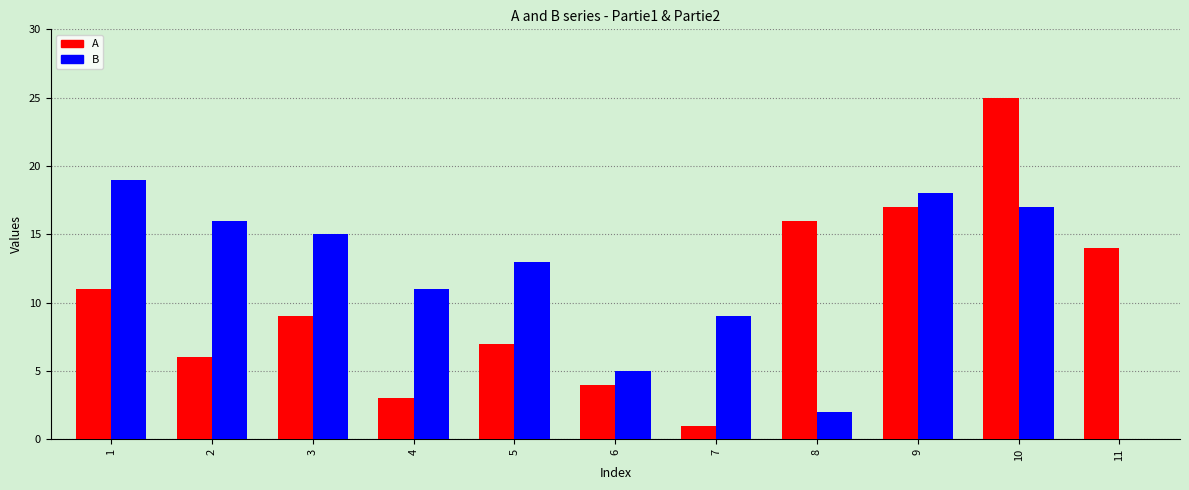

What is the difference between the A values at 4 and 7?

2